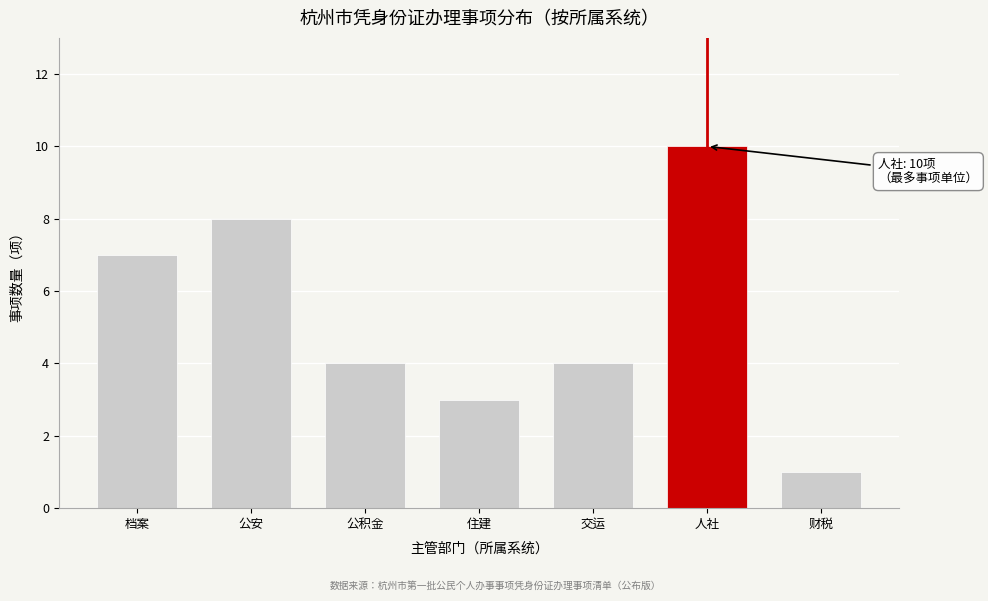

Reading left to right, transcribe all the data shown in this chart.

档案=7	公安=8	公积金=4	住建=3	交运=4	人社=10	财税=1